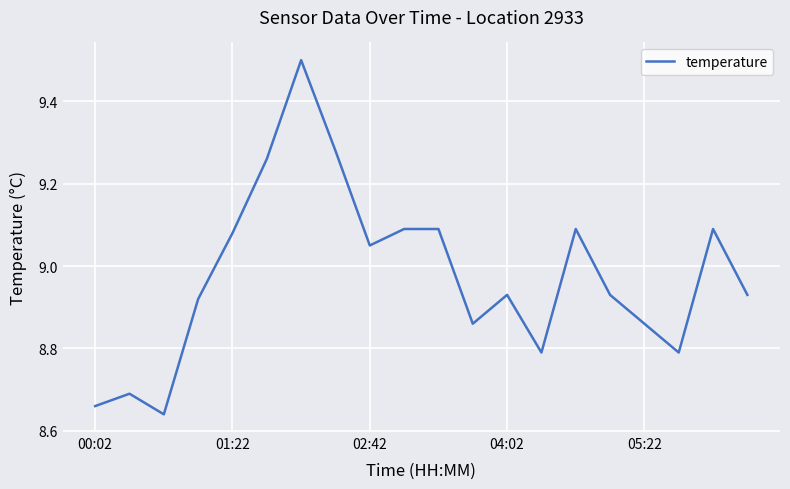

What is the difference between the maximum and minimum values?

0.9